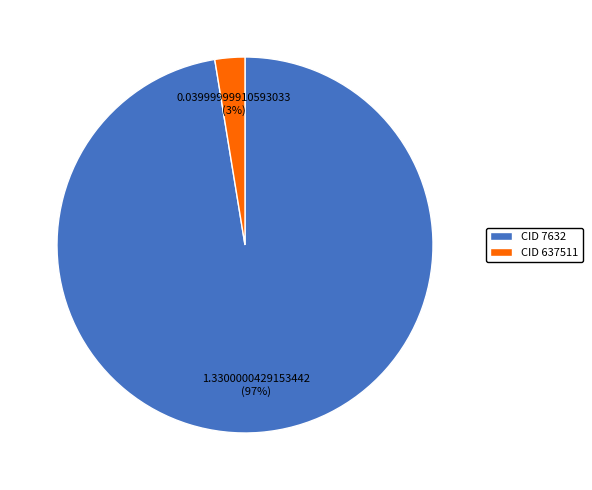

True or false: CID 637511 accounts for 3% of the total.

True